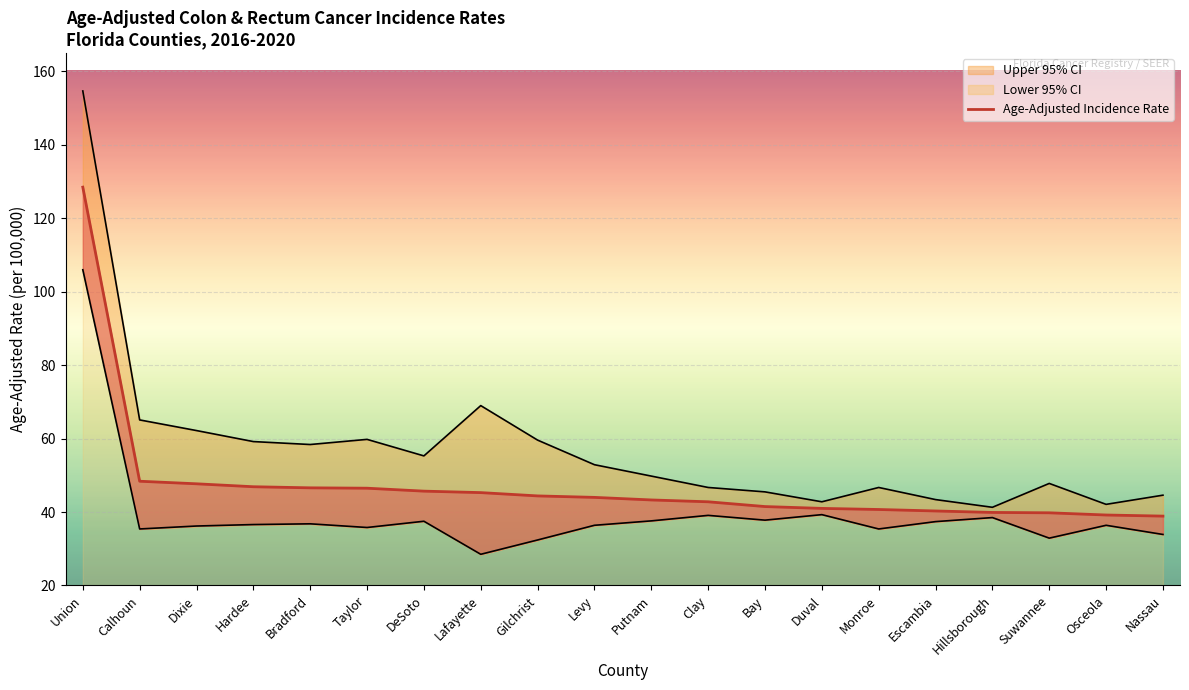

Read the value at Duval.

41.0